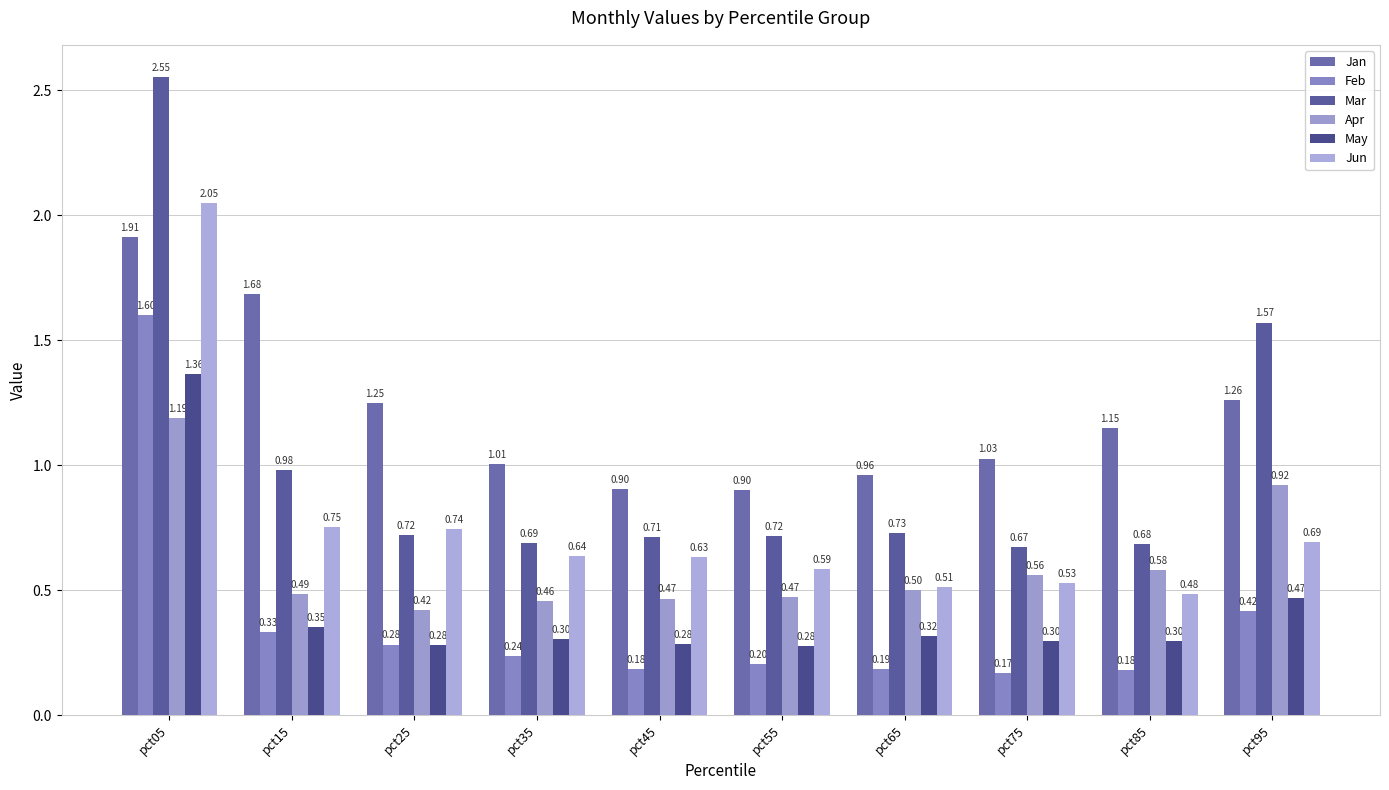

What is the average value of the Mar series?

1.0